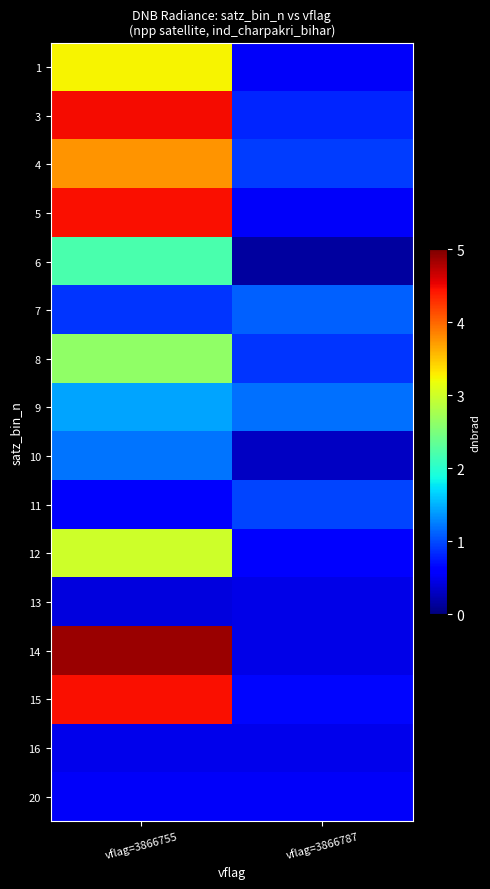

What is the greatest value displayed?

4.9